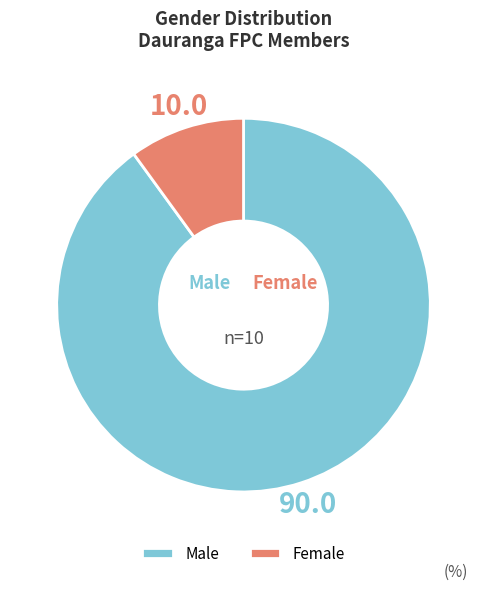

Which category has the smallest portion of the pie?

Female